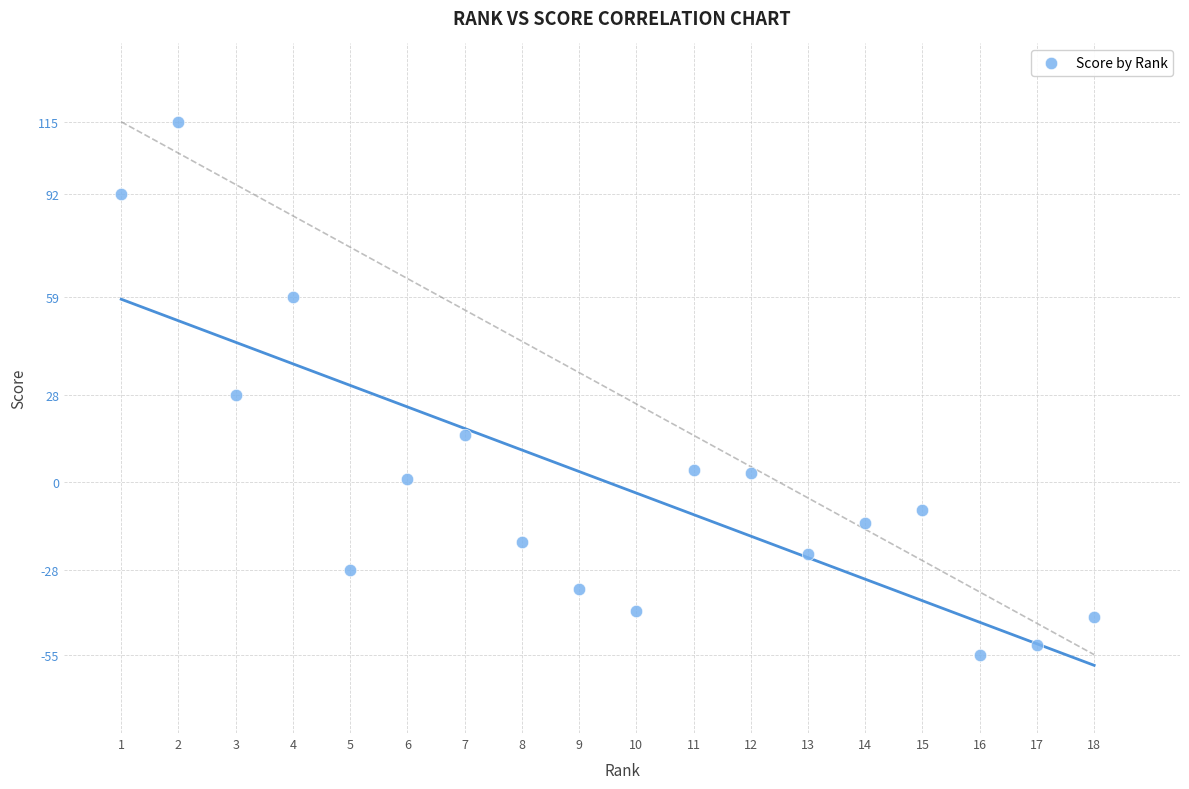

What is the range of X values (max minus min)?

17